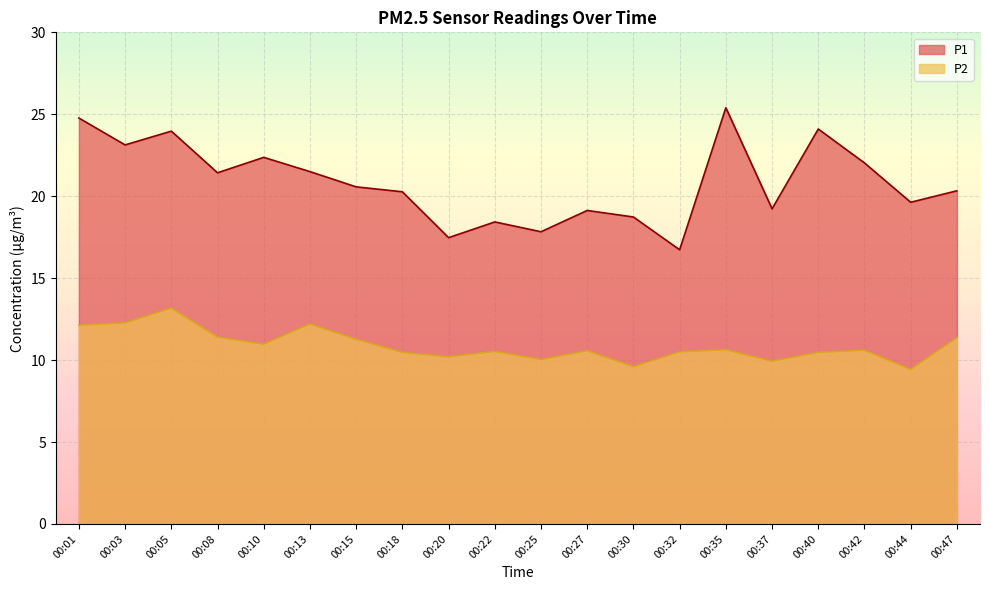

How many lines are shown in the chart?

2